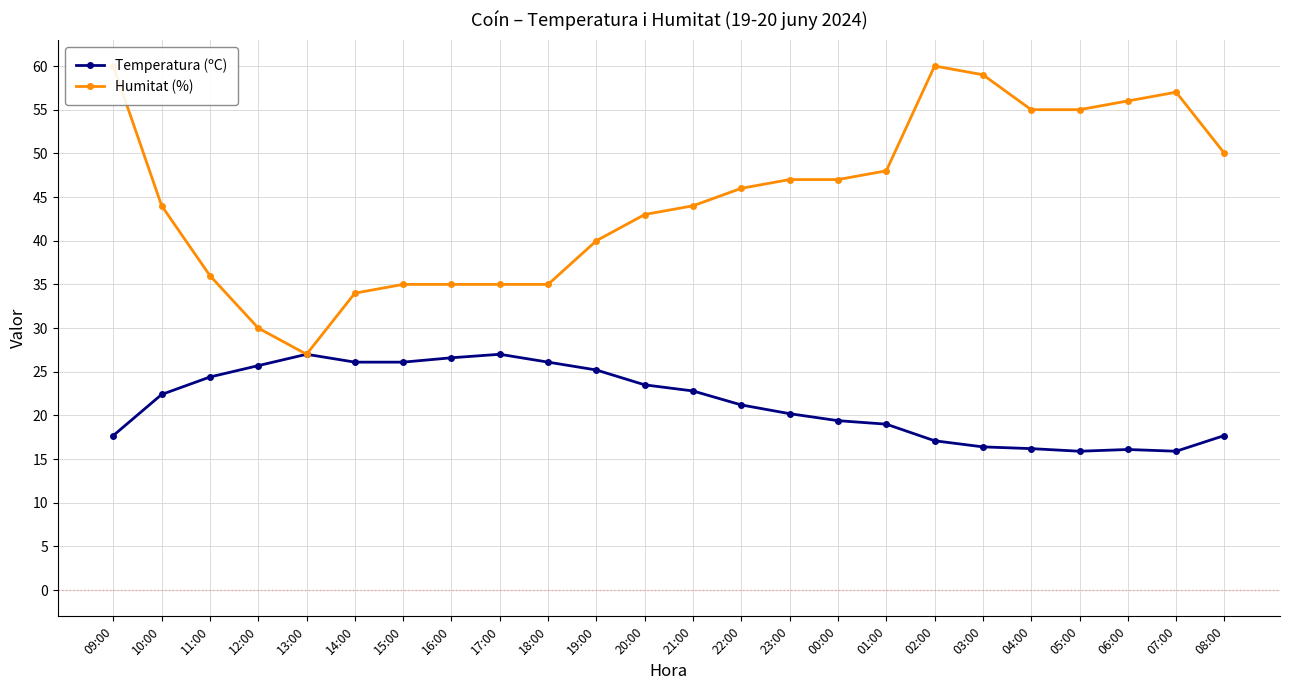

Is the value of Temperatura (ºC) at 04:00 greater than the value of Humitat (%) at 05:00?

No